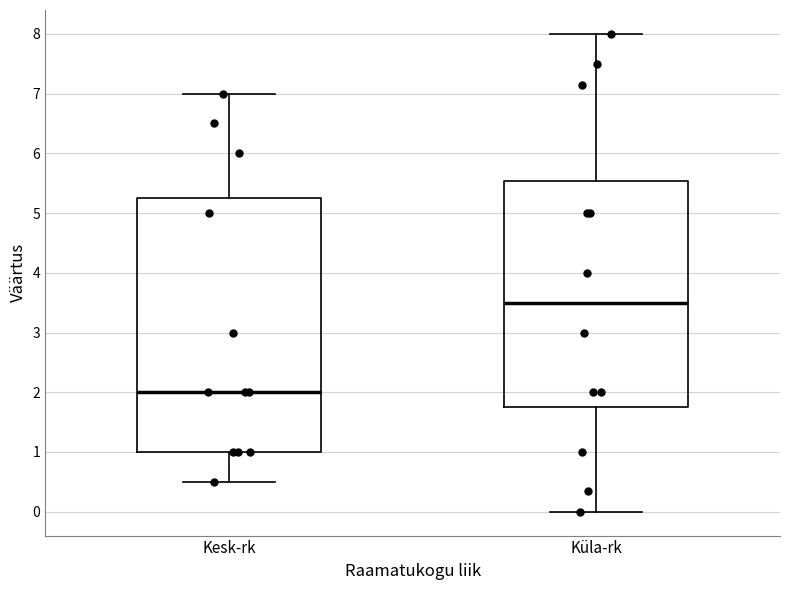

Reading left to right, transcribe this box plot: for each box, give where its median line is, the range the box spans, and where its two whiskers end, as read against the y-axis. The values are not printed on the chart, so give them approximately, as read against the axis.

Kesk-rk: median 2.0, box 1.0 to 5.3, whiskers 0.5 to 7.0
Küla-rk: median 3.5, box 1.8 to 5.5, whiskers 0.0 to 8.0